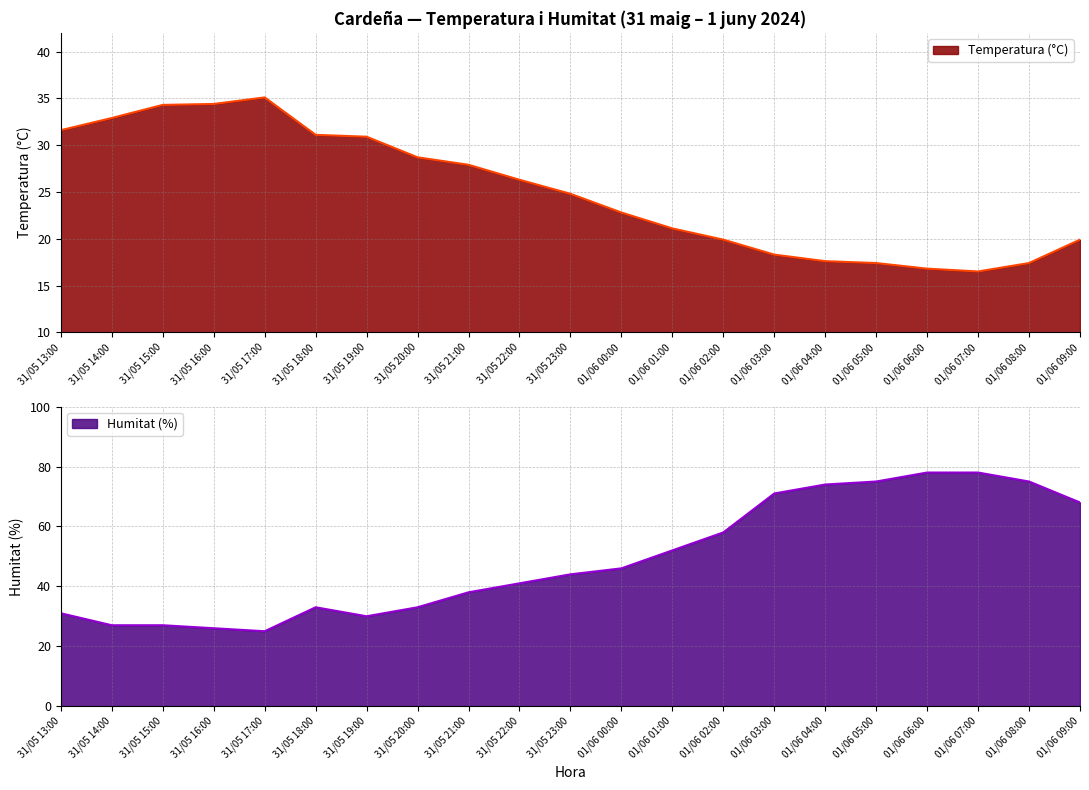

Reading right to left, what are all the values shown in this chart?

Temperatura (°C): 19.9	17.4	16.5	16.8	17.4	17.6	18.3	19.9	21.1	22.8	24.8	26.3	27.9	28.7	30.9	31.1	35.1	34.4	34.3	32.9	31.6
Humitat (%): 68.0	75.0	78.0	78.0	75.0	74.0	71.0	58.0	52.0	46.0	44.0	41.0	38.0	33.0	30.0	33.0	25.0	26.0	27.0	27.0	31.0